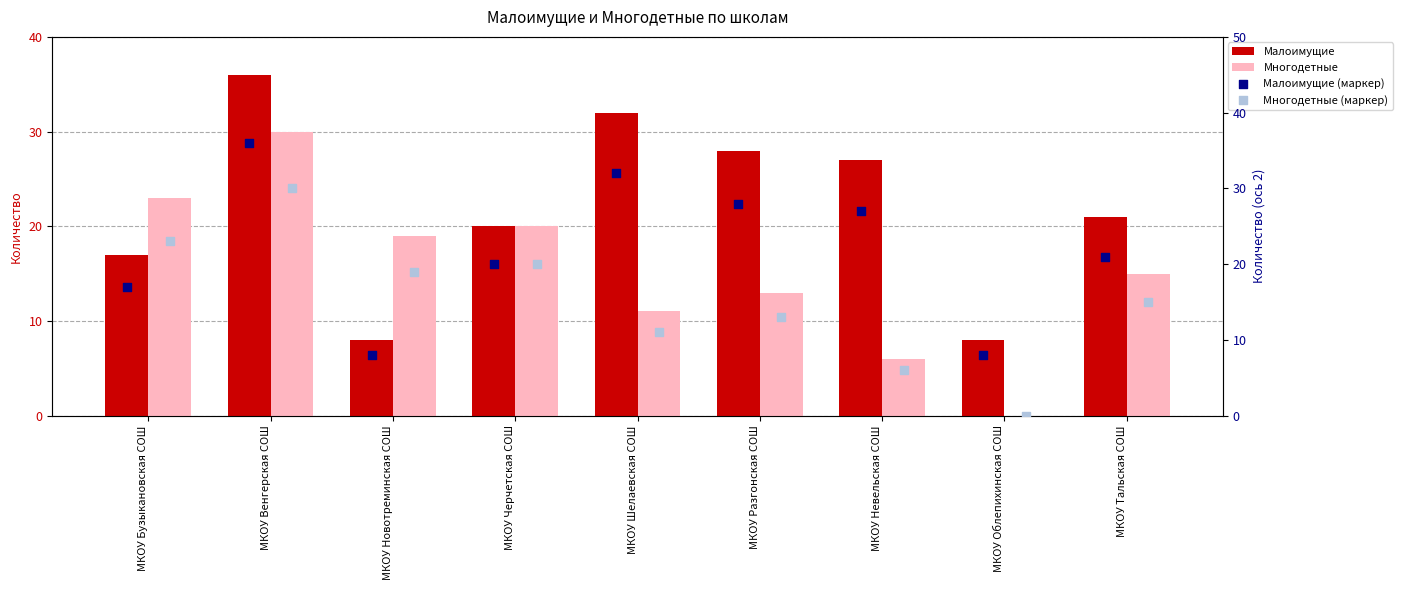

Which series has the largest total across all categories?

Малоимущие